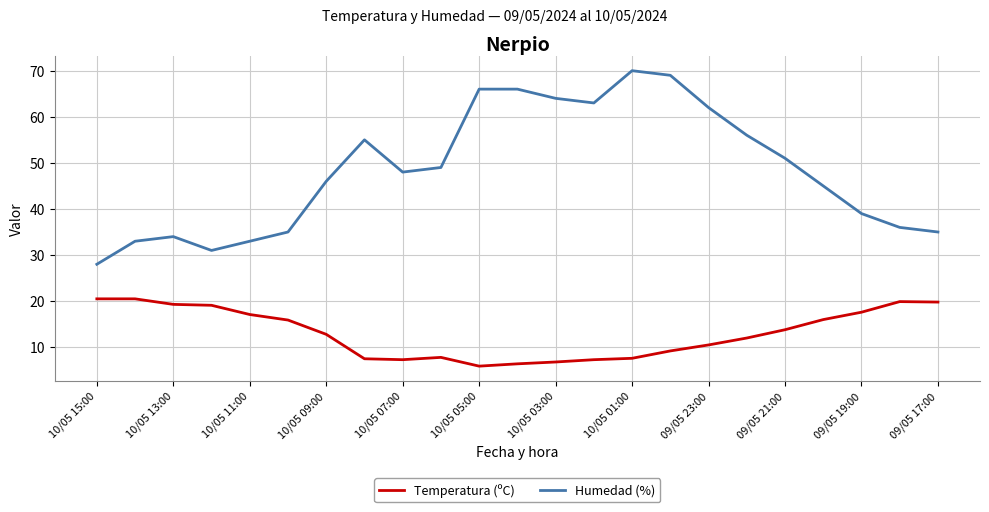

Rank the series by their average value, from lowest to highest.

Temperatura (ºC), Humedad (%)